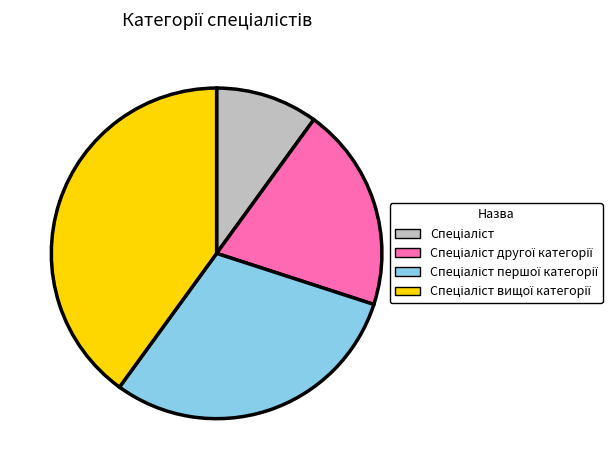

Is there any slice that represents more than half of the pie?

No